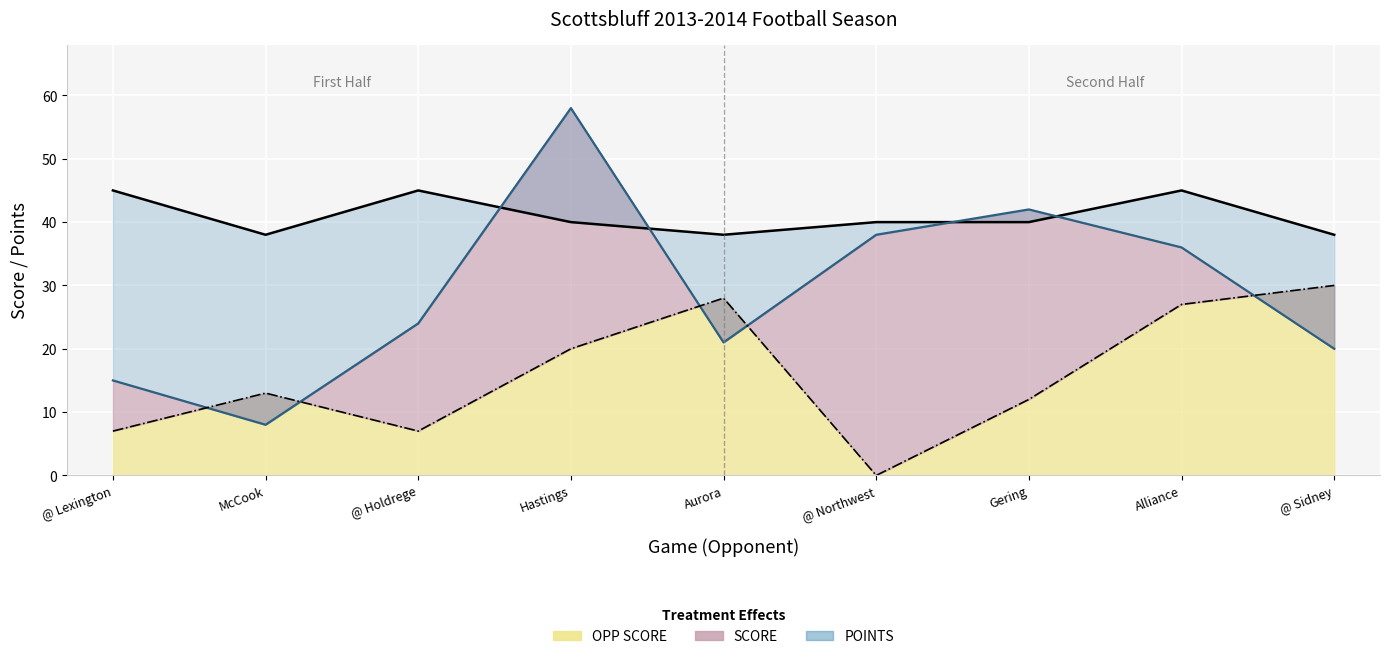

Between which two adjacent categories do SCORE and OPP SCORE first intersect?

@ Lexington and McCook